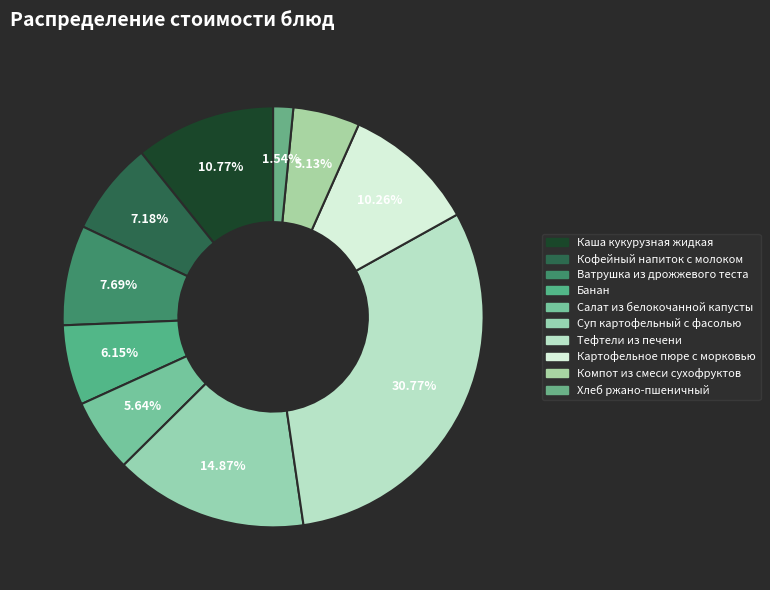

To the nearest percent, what percentage of the pie is Суп картофельный с фасолью?

15%